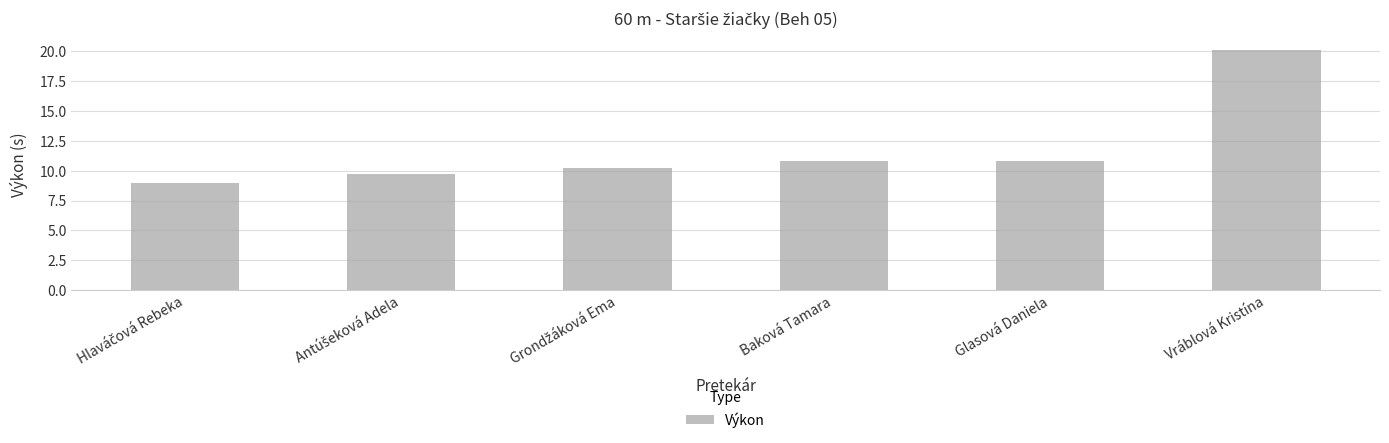

Is it true that the value at Vráblová Kristína is 7.1?

False